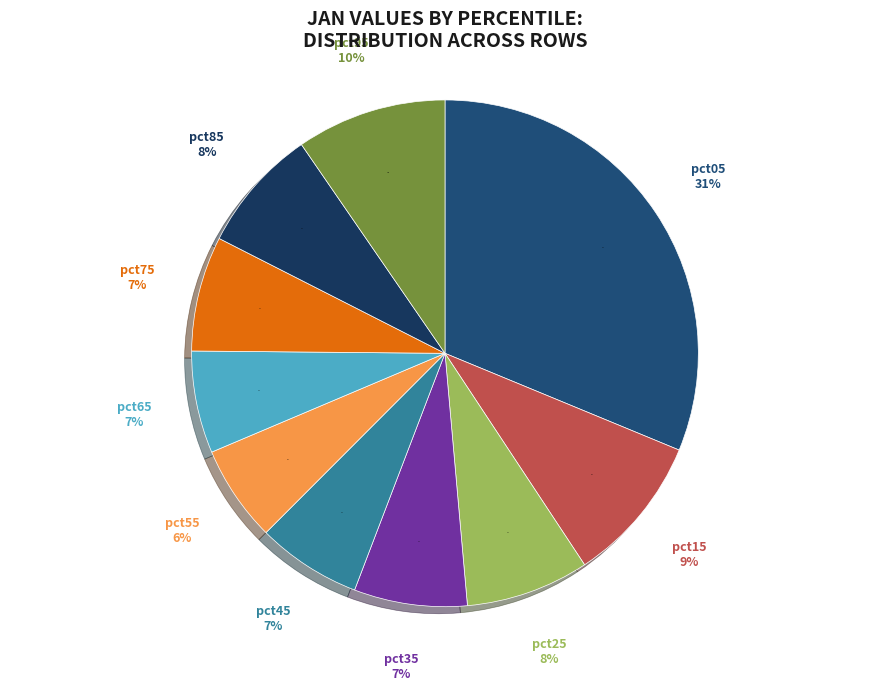

To the nearest percent, what is the average slice percentage?

10%